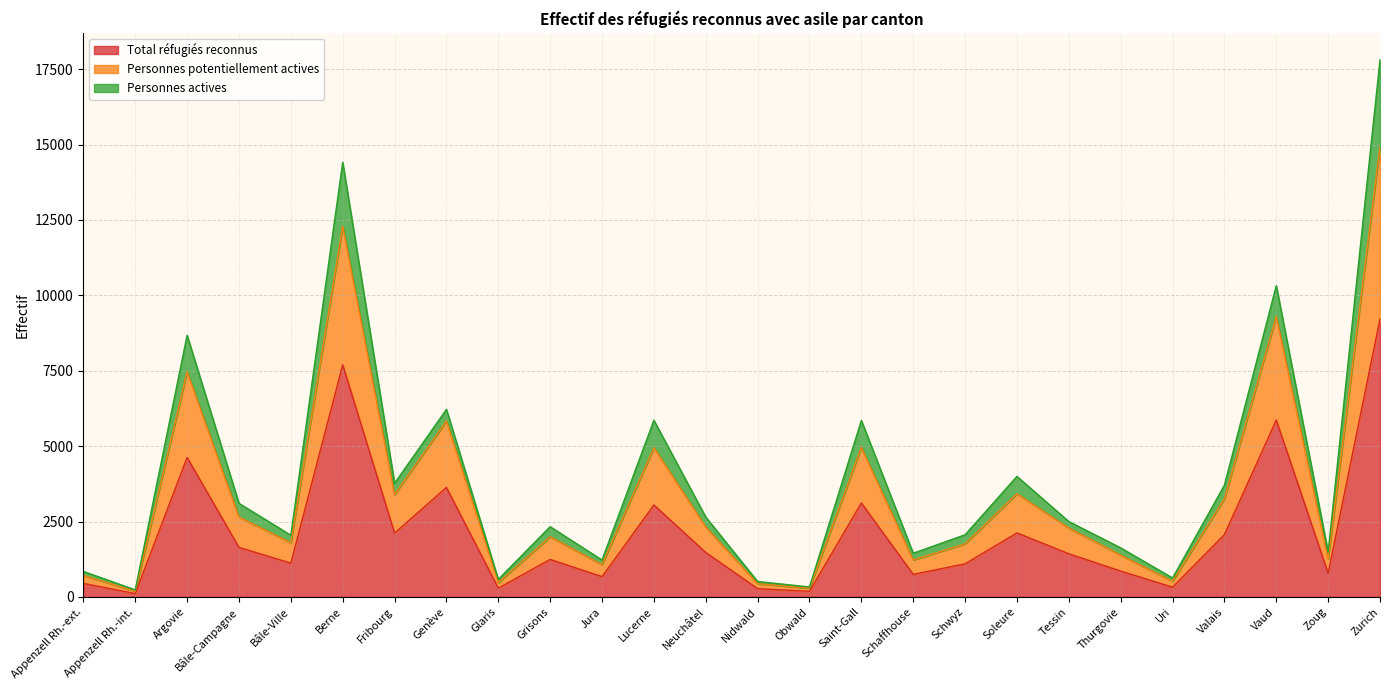

Is the value of Personnes potentiellement actives at Schwyz greater than the value of Total réfugiés reconnus at Valais?

No